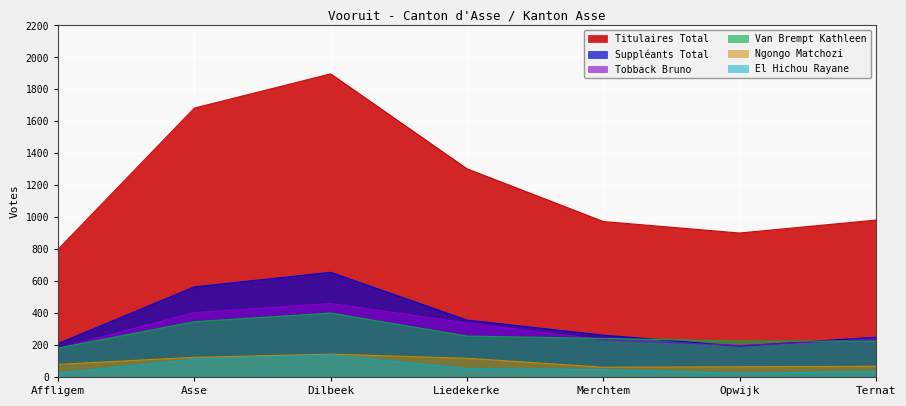

Does the chart display data point markers on the line(s)?

No